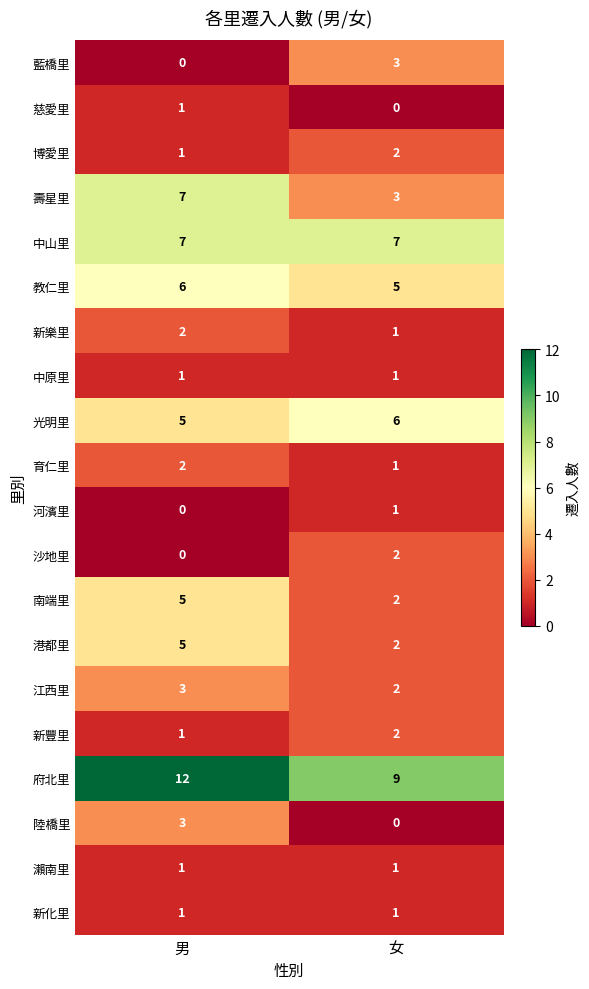

Which label corresponds to the largest value in the chart?

男